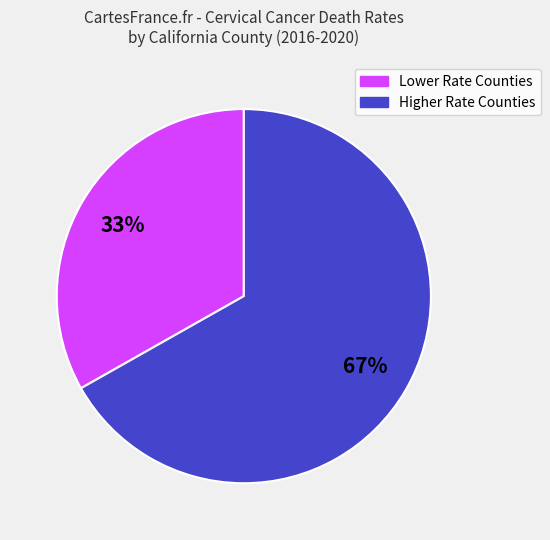

Is there a majority slice in this chart?

Yes